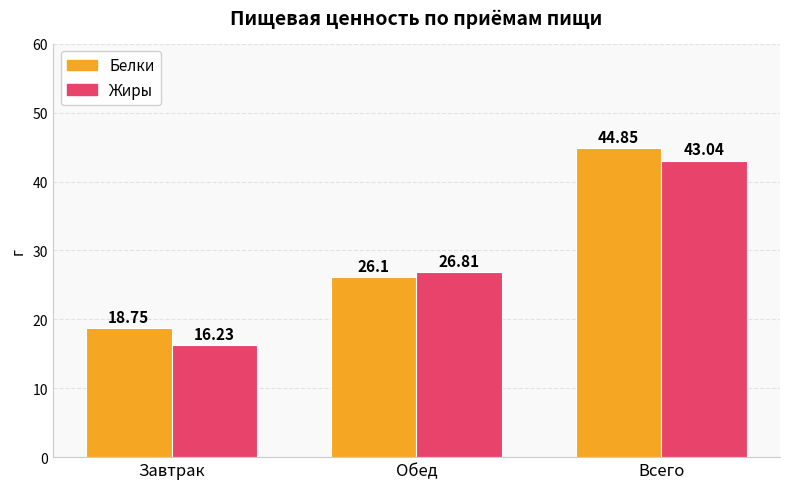

Rank the series at Всего from highest to lowest value.

Белки, Жиры